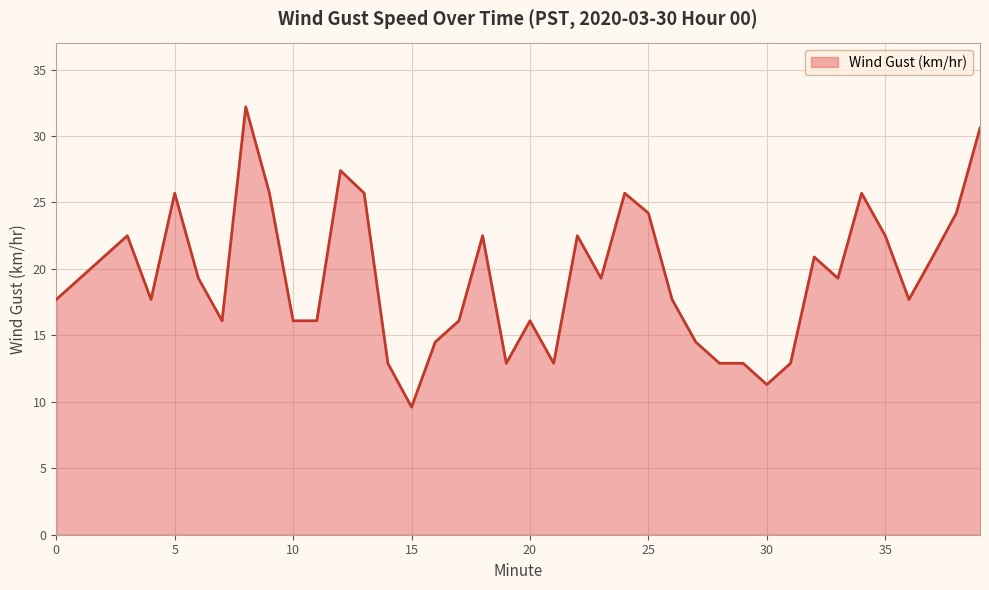

Does the chart display data point markers on the line(s)?

No